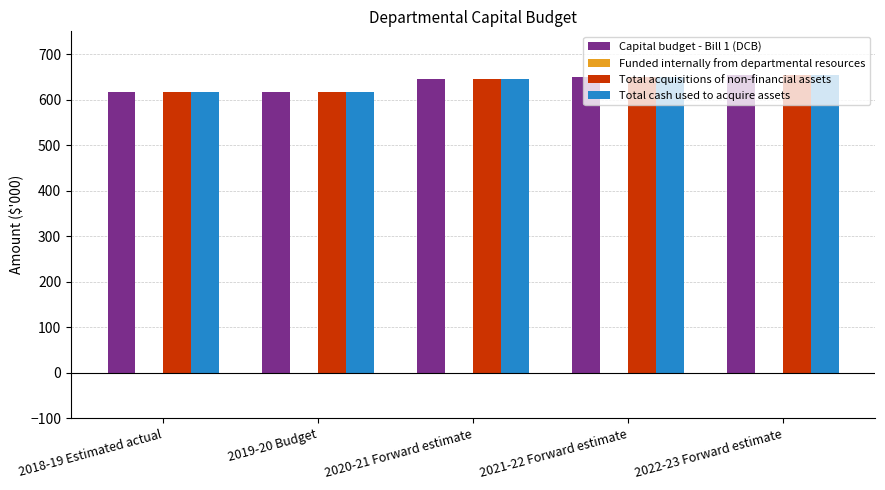

True or false: Total acquisitions of non-financial assets has a value of 617 at 2019-20 Budget.

True